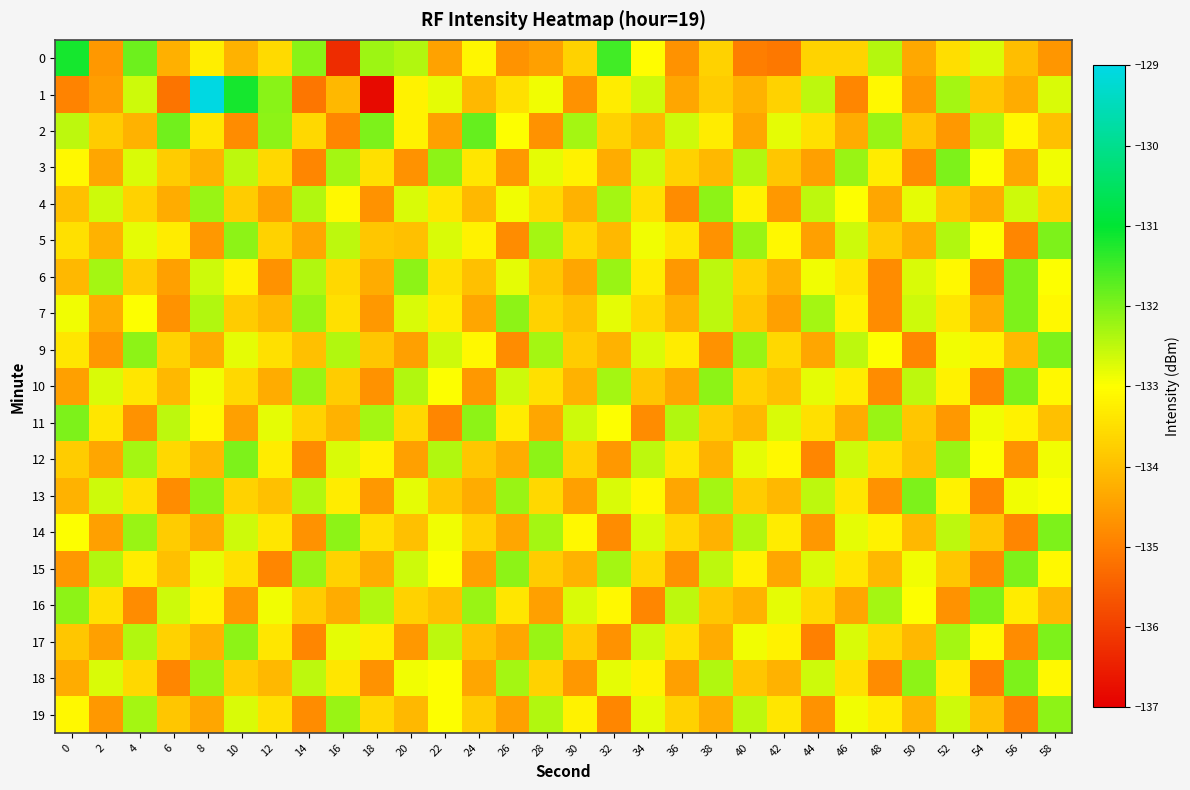

Reading right to left, list all the values displayed in this chart.

0: 58=-134.6	56=-134.0	54=-132.7	52=-133.5	50=-134.3	48=-132.4	46=-133.7	44=-133.7	42=-135.1	40=-135.0	38=-133.7	36=-134.7	34=-133.1	32=-131.5	30=-133.7	28=-134.5	26=-134.7	24=-133.1	22=-134.4	20=-132.4	18=-132.2	16=-136.3	14=-132.1	12=-133.6	10=-134.2	8=-133.3	6=-134.2	4=-131.9	2=-134.6	0=-131.2
1: 58=-132.7	56=-134.3	54=-133.9	52=-132.3	50=-134.6	48=-133.1	46=-134.9	44=-132.5	42=-133.7	40=-134.2	38=-133.8	36=-134.4	34=-132.6	32=-133.3	30=-134.7	28=-132.9	26=-133.5	24=-134.1	22=-132.8	20=-133.2	18=-136.8	16=-134.1	14=-135.1	12=-132.1	10=-131.2	8=-129.0	6=-135.2	4=-132.6	2=-134.5	0=-134.9
2: 58=-134.0	56=-133.1	54=-132.4	52=-134.6	50=-133.9	48=-132.2	46=-134.3	44=-133.5	42=-132.8	40=-134.4	38=-133.3	36=-132.6	34=-134.1	32=-133.7	30=-132.3	28=-134.7	26=-133.0	24=-131.8	22=-134.5	20=-133.2	18=-132.0	16=-134.9	14=-133.6	12=-132.1	10=-134.8	8=-133.4	6=-131.9	4=-134.2	2=-133.8	0=-132.5
3: 58=-132.9	56=-134.4	54=-133.0	52=-132.0	50=-134.8	48=-133.3	46=-132.2	44=-134.5	42=-133.9	40=-132.4	38=-134.1	36=-133.7	34=-132.6	32=-134.3	30=-133.2	28=-132.8	26=-134.6	24=-133.4	22=-132.1	20=-134.7	18=-133.5	16=-132.3	14=-134.9	12=-133.6	10=-132.5	8=-134.2	6=-133.8	4=-132.7	2=-134.4	0=-133.1
4: 58=-133.7	56=-132.6	54=-134.3	52=-133.9	50=-132.8	48=-134.4	46=-133.0	44=-132.5	42=-134.6	40=-133.2	38=-132.1	36=-134.8	34=-133.5	32=-132.3	30=-134.2	28=-133.6	26=-132.9	24=-134.1	22=-133.4	20=-132.7	18=-134.7	16=-133.1	14=-132.4	12=-134.5	10=-133.8	8=-132.2	6=-134.3	4=-133.7	2=-132.6	0=-134.0
5: 58=-132.0	56=-134.9	54=-133.0	52=-132.4	50=-134.3	48=-133.8	46=-132.6	44=-134.5	42=-133.1	40=-132.2	38=-134.7	36=-133.4	34=-132.9	32=-134.1	30=-133.6	28=-132.3	26=-134.8	24=-133.2	22=-132.7	20=-134.0	18=-133.9	16=-132.5	14=-134.4	12=-133.7	10=-132.1	8=-134.6	6=-133.3	4=-132.8	2=-134.2	0=-133.5
6: 58=-133.0	56=-132.0	54=-134.9	52=-133.1	50=-132.7	48=-134.8	46=-133.4	44=-132.9	42=-134.2	40=-133.7	38=-132.5	36=-134.6	34=-133.3	32=-132.2	30=-134.4	28=-133.9	26=-132.8	24=-134.0	22=-133.5	20=-132.1	18=-134.3	16=-133.6	14=-132.4	12=-134.7	10=-133.2	8=-132.6	6=-134.5	4=-133.8	2=-132.3	0=-134.1
7: 58=-133.1	56=-132.0	54=-134.3	52=-133.4	50=-132.6	48=-134.8	46=-133.2	44=-132.3	42=-134.5	40=-133.9	38=-132.5	36=-134.2	34=-133.6	32=-132.8	30=-134.0	28=-133.7	26=-132.1	24=-134.4	22=-133.3	20=-132.7	18=-134.6	16=-133.5	14=-132.2	12=-134.1	10=-133.8	8=-132.4	6=-134.7	4=-133.0	2=-134.3	0=-132.9
9: 58=-132.0	56=-134.1	54=-133.2	52=-132.9	50=-134.9	48=-133.0	46=-132.5	44=-134.4	42=-133.6	40=-132.2	38=-134.7	36=-133.3	34=-132.7	32=-134.2	30=-133.8	28=-132.3	26=-134.8	24=-133.1	22=-132.6	20=-134.5	18=-133.9	16=-132.4	14=-134.0	12=-133.5	10=-132.8	8=-134.3	6=-133.7	4=-132.1	2=-134.6	0=-133.4
10: 58=-133.1	56=-132.0	54=-134.9	52=-133.2	50=-132.5	48=-134.8	46=-133.3	44=-132.8	42=-134.0	40=-133.7	38=-132.1	36=-134.4	34=-133.9	32=-132.3	30=-134.2	28=-133.5	26=-132.6	24=-134.6	22=-133.0	20=-132.4	18=-134.7	16=-133.8	14=-132.2	12=-134.3	10=-133.6	8=-132.9	6=-134.1	4=-133.4	2=-132.7	0=-134.5
11: 58=-134.0	56=-133.2	54=-132.9	52=-134.6	50=-133.9	48=-132.2	46=-134.3	44=-133.5	42=-132.7	40=-134.1	38=-133.8	36=-132.4	34=-134.8	32=-133.0	30=-132.6	28=-134.4	26=-133.3	24=-132.1	22=-134.9	20=-133.6	18=-132.3	16=-134.2	14=-133.7	12=-132.8	10=-134.5	8=-133.1	6=-132.5	4=-134.7	2=-133.4	0=-132.0
12: 58=-132.9	56=-134.7	54=-133.0	52=-132.2	50=-134.0	48=-133.5	46=-132.6	44=-134.9	42=-133.1	40=-132.8	38=-134.2	36=-133.4	34=-132.5	32=-134.6	30=-133.7	28=-132.1	26=-134.3	24=-133.9	22=-132.4	20=-134.5	18=-133.2	16=-132.7	14=-134.8	12=-133.3	10=-132.0	8=-134.1	6=-133.6	4=-132.3	2=-134.4	0=-133.8
13: 58=-133.0	56=-132.9	54=-134.9	52=-133.2	50=-132.0	48=-134.7	46=-133.4	44=-132.5	42=-134.1	40=-133.8	38=-132.3	36=-134.4	34=-133.1	32=-132.7	30=-134.5	28=-133.6	26=-132.2	24=-134.3	22=-133.9	20=-132.8	18=-134.6	16=-133.3	14=-132.4	12=-134.0	10=-133.7	8=-132.1	6=-134.8	4=-133.5	2=-132.6	0=-134.2
14: 58=-132.0	56=-134.9	54=-133.9	52=-132.5	50=-134.1	48=-133.2	46=-132.8	44=-134.6	42=-133.3	40=-132.4	38=-134.2	36=-133.6	34=-132.7	32=-134.8	30=-133.1	28=-132.3	26=-134.4	24=-133.7	22=-132.9	20=-134.0	18=-133.5	16=-132.1	14=-134.7	12=-133.4	10=-132.6	8=-134.3	6=-133.8	4=-132.2	2=-134.5	0=-133.0
15: 58=-133.1	56=-132.0	54=-134.8	52=-133.9	50=-132.9	48=-134.1	46=-133.4	44=-132.7	42=-134.4	40=-133.2	38=-132.5	36=-134.7	34=-133.6	32=-132.3	30=-134.2	28=-133.8	26=-132.1	24=-134.5	22=-133.0	20=-132.6	18=-134.3	16=-133.7	14=-132.2	12=-134.9	10=-133.5	8=-132.8	6=-134.0	4=-133.3	2=-132.4	0=-134.6
16: 58=-134.1	56=-133.3	54=-132.0	52=-134.7	50=-133.0	48=-132.3	46=-134.4	44=-133.6	42=-132.8	40=-134.2	38=-133.9	36=-132.5	34=-134.9	32=-133.1	30=-132.7	28=-134.5	26=-133.4	24=-132.2	22=-134.0	20=-133.7	18=-132.4	16=-134.3	14=-133.8	12=-132.9	10=-134.6	8=-133.2	6=-132.6	4=-134.8	2=-133.5	0=-132.1
17: 58=-132.0	56=-134.8	54=-133.1	52=-132.3	50=-134.1	48=-133.6	46=-132.7	44=-135.0	42=-133.2	40=-132.9	38=-134.3	36=-133.5	34=-132.6	32=-134.7	30=-133.8	28=-132.2	26=-134.4	24=-134.0	22=-132.5	20=-134.6	18=-133.3	16=-132.8	14=-134.9	12=-133.4	10=-132.1	8=-134.2	6=-133.7	4=-132.4	2=-134.5	0=-133.9
18: 58=-133.1	56=-132.0	54=-135.0	52=-133.3	50=-132.1	48=-134.8	46=-133.5	44=-132.6	42=-134.2	40=-133.9	38=-132.4	36=-134.5	34=-133.2	32=-132.8	30=-134.6	28=-133.7	26=-132.3	24=-134.4	22=-133.0	20=-132.9	18=-134.7	16=-133.4	14=-132.5	12=-134.1	10=-133.8	8=-132.2	6=-134.9	4=-133.6	2=-132.7	0=-134.3
19: 58=-132.1	56=-135.0	54=-134.0	52=-132.6	50=-134.2	48=-133.3	46=-132.9	44=-134.7	42=-133.4	40=-132.5	38=-134.3	36=-133.7	34=-132.8	32=-134.9	30=-133.2	28=-132.4	26=-134.5	24=-133.8	22=-133.0	20=-134.1	18=-133.6	16=-132.2	14=-134.8	12=-133.5	10=-132.7	8=-134.4	6=-133.9	4=-132.3	2=-134.6	0=-133.1